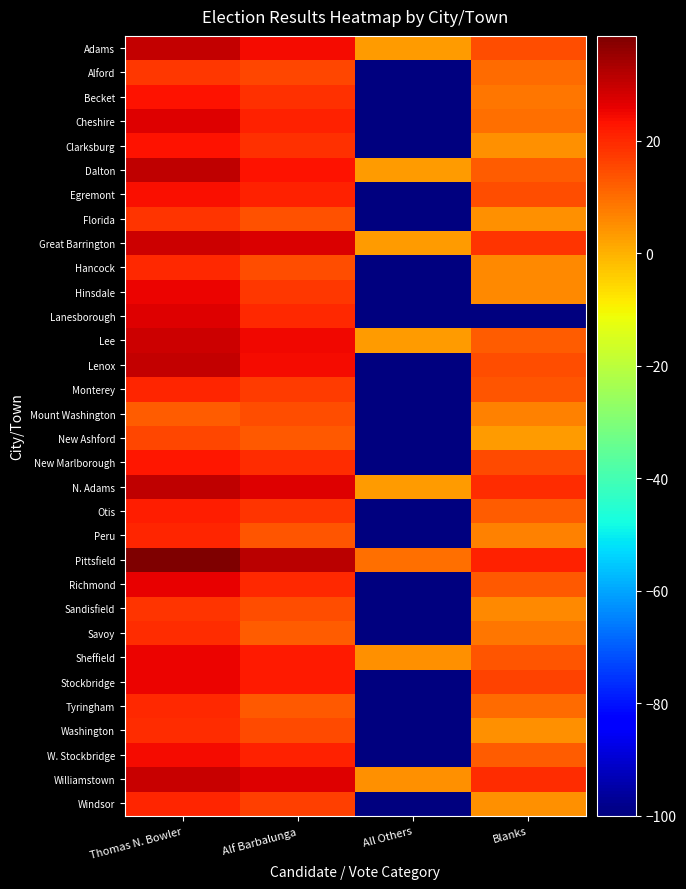

What is the difference between the highest and lowest values at Alf Barbalunga?

19.1